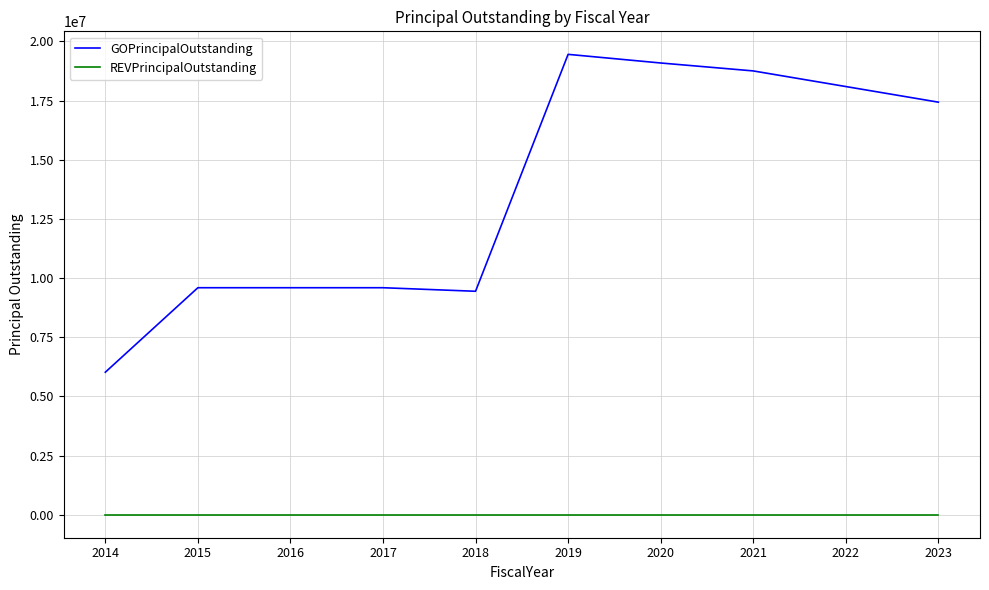

At 2015, list the series in order from smallest to largest.

REVPrincipalOutstanding, GOPrincipalOutstanding